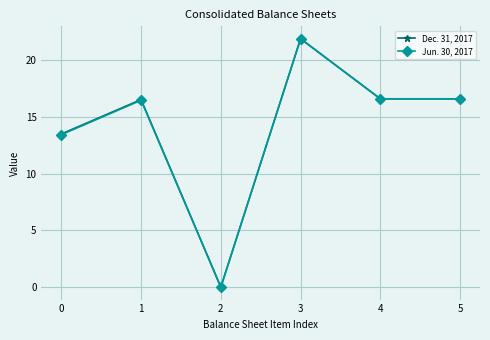

At how many categories does at least one series exceed 14?

4